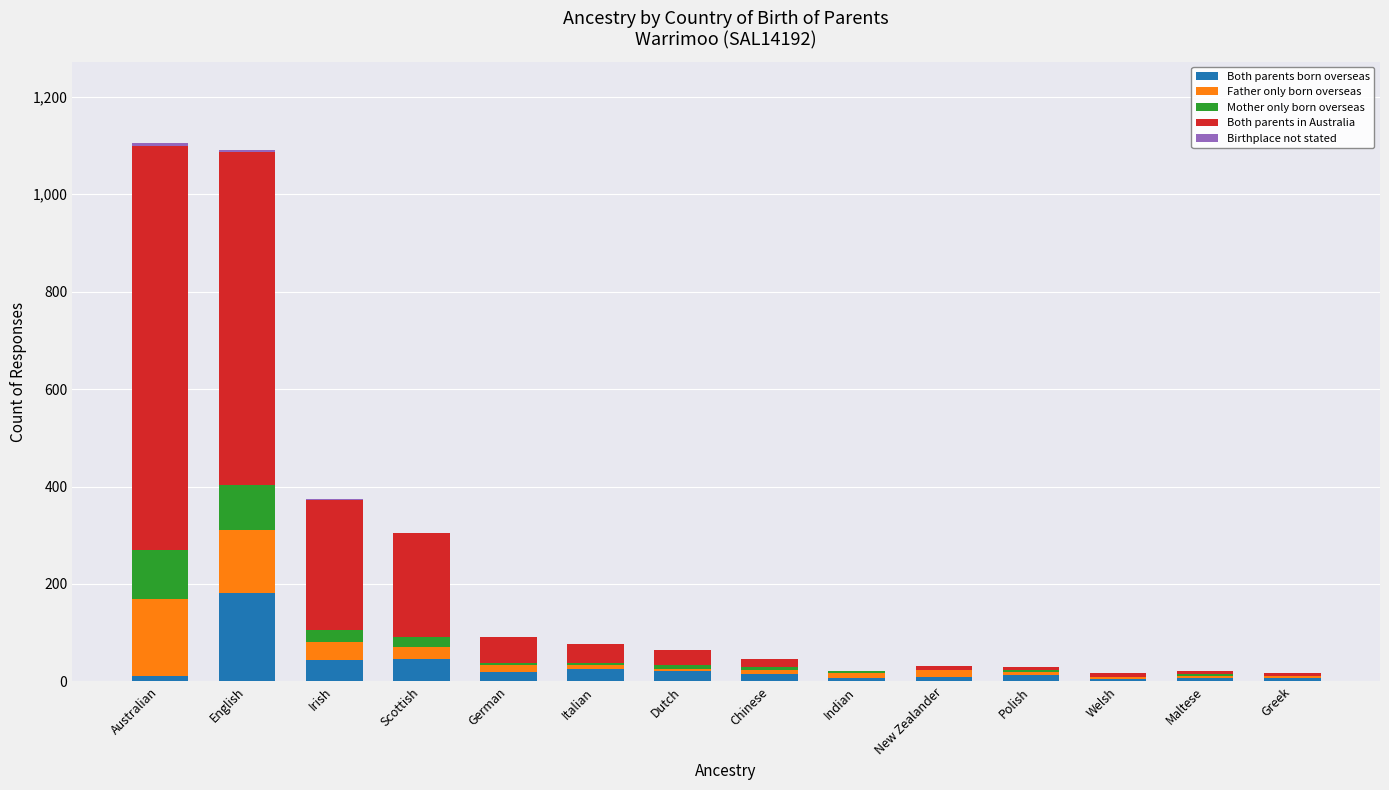

What is the total value across all series at Welsh?

17